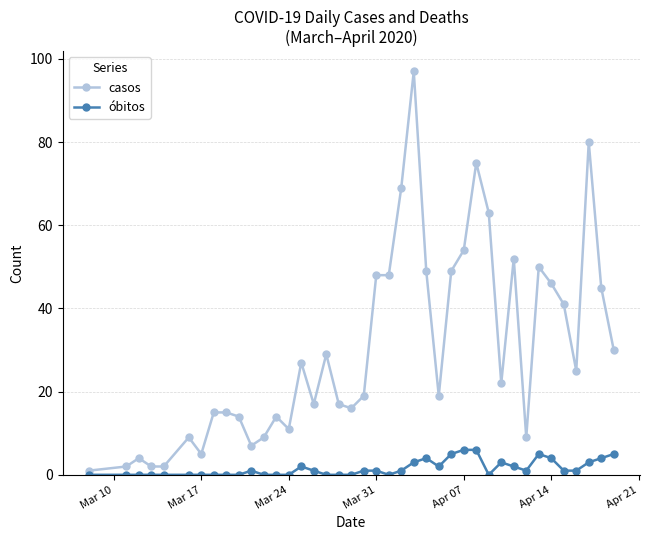

What is the value of the casos point at the 34th from the left?

50